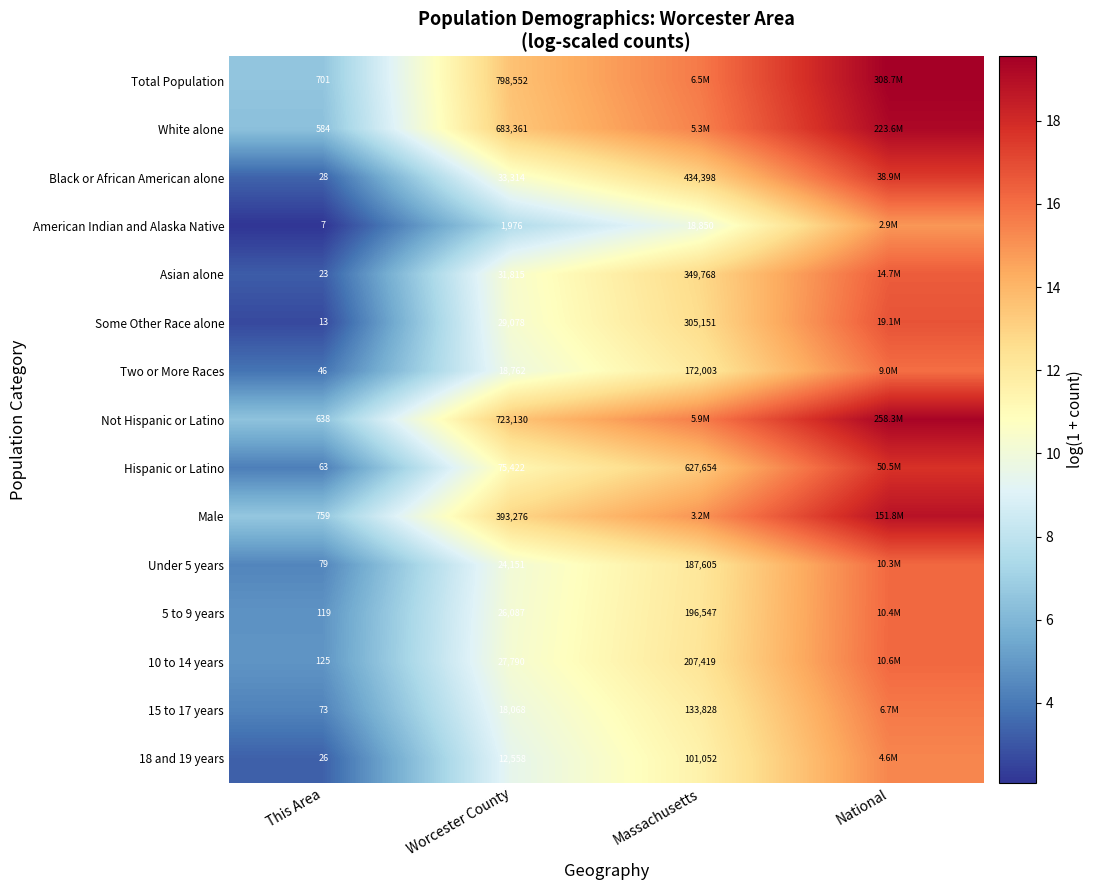

Between This Area and Worcester County, which series saw the biggest shift?

Total Population